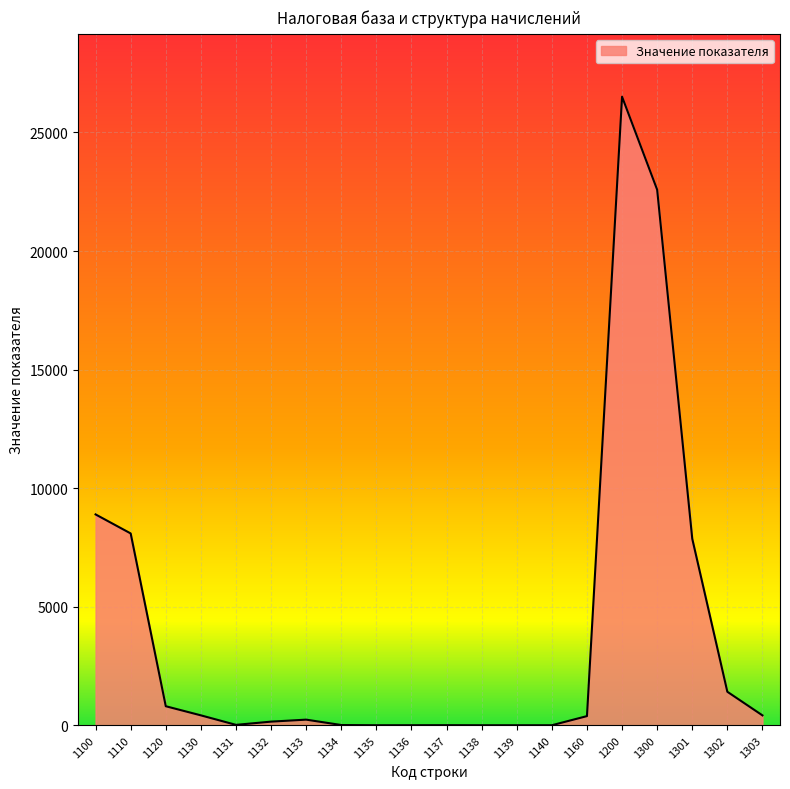

The chart shows a value of 26508 at 1200. True or false?

True